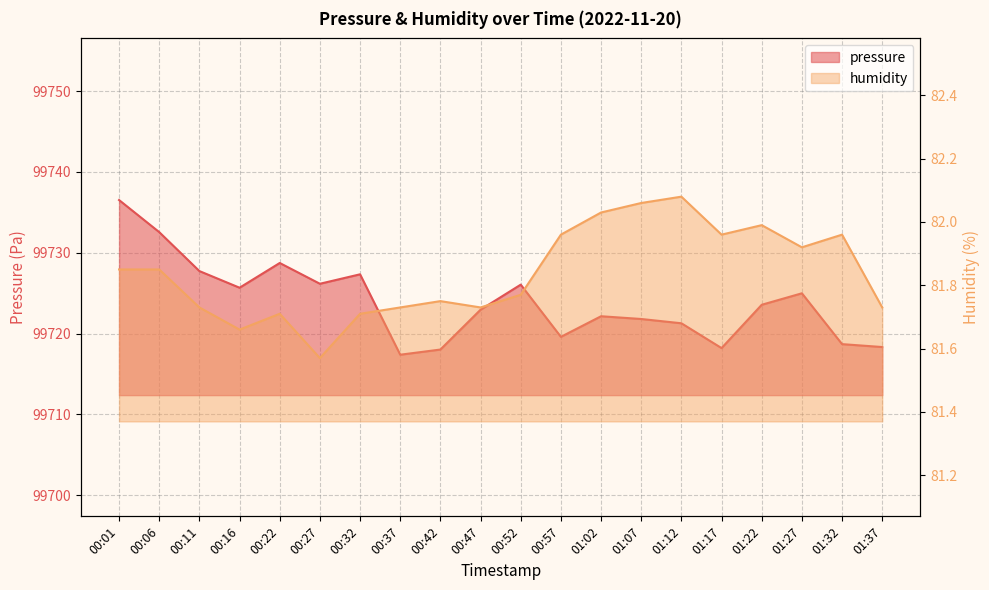

Where is the first local maximum for pressure?

00:22